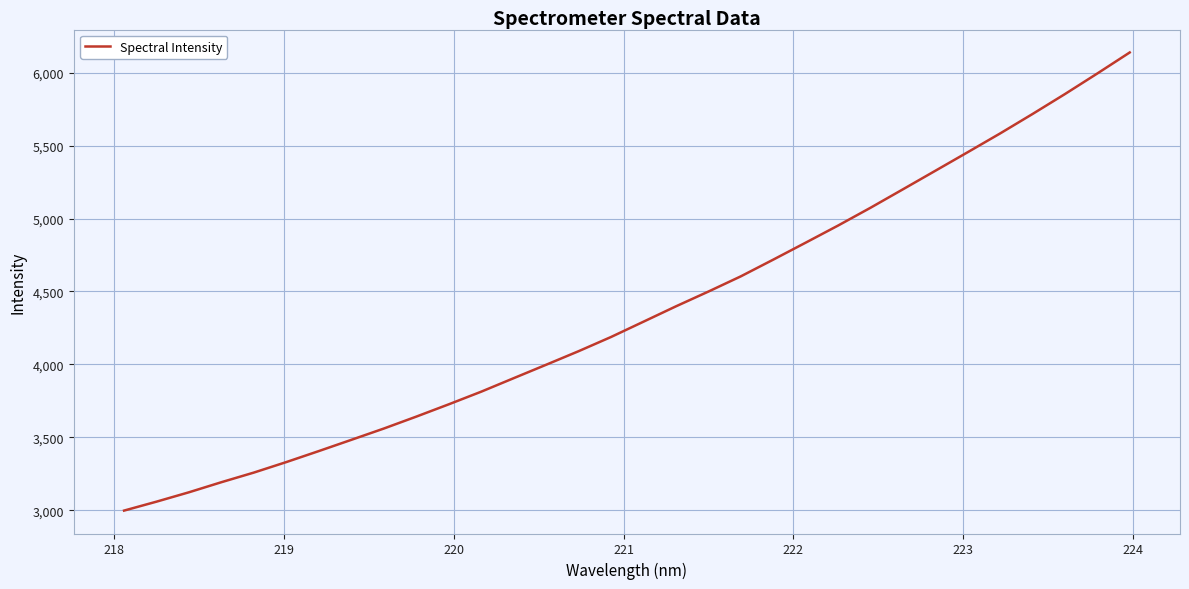

What is the greatest value displayed?

6138.5